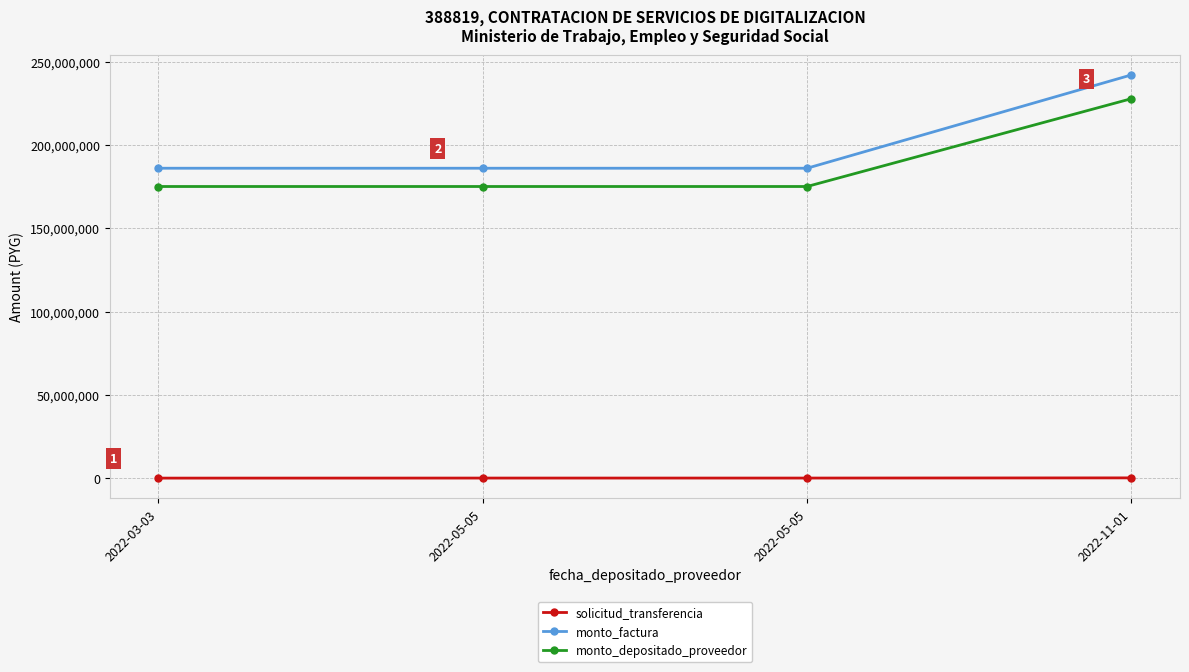

What are all the series names shown in the legend?

solicitud_transferencia, monto_factura, monto_depositado_proveedor